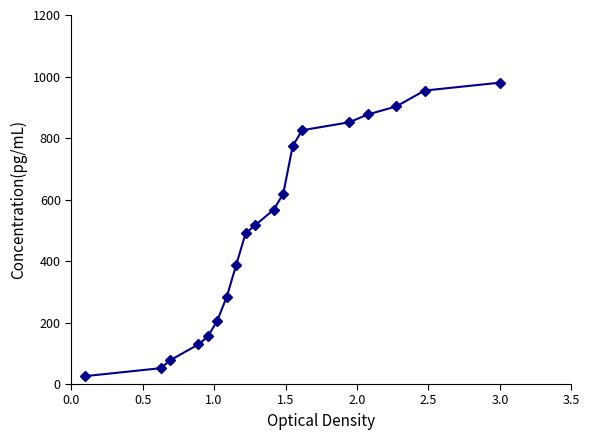

What is the difference between the second highest and minimum values?

928.4